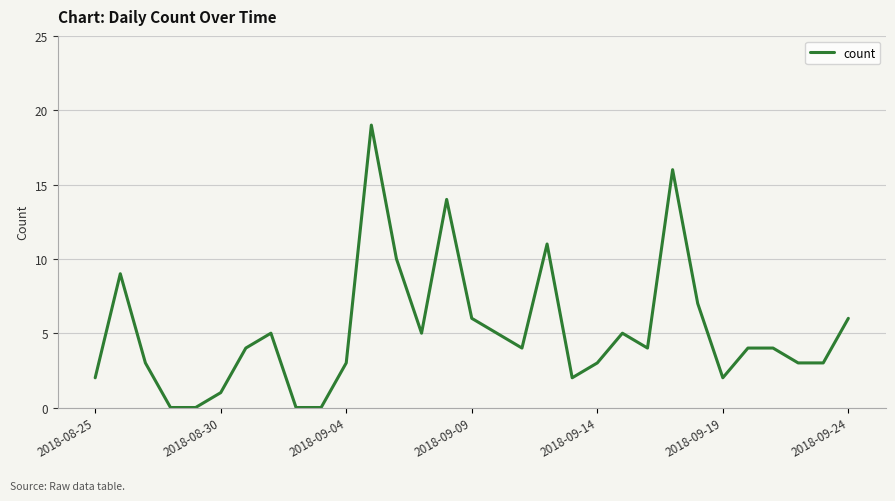

True or false: there are more than 2 points higher than both neighbors.

True